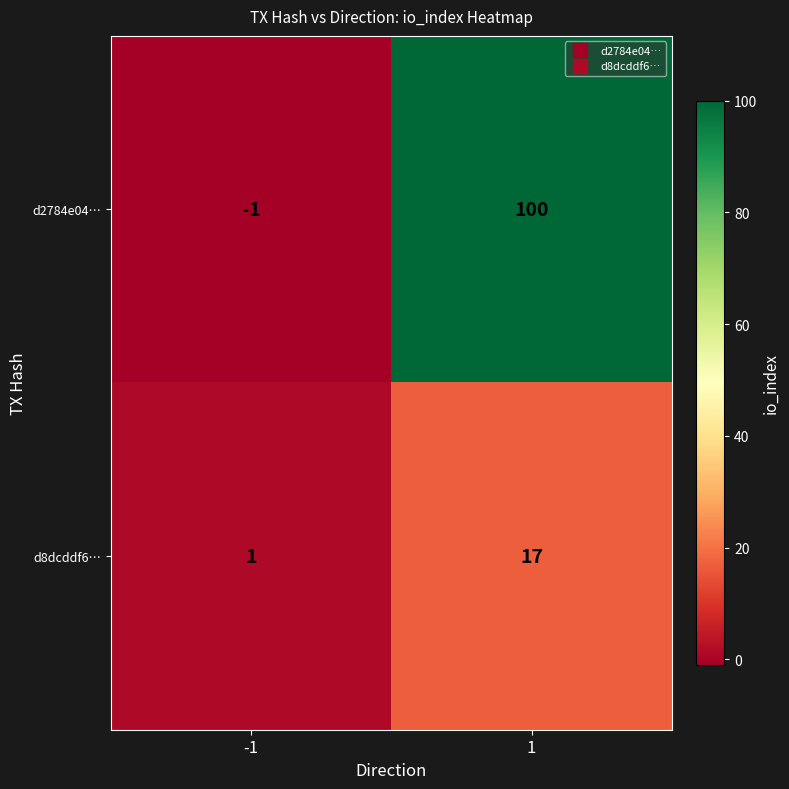

What is the maximum value shown in the chart?

100